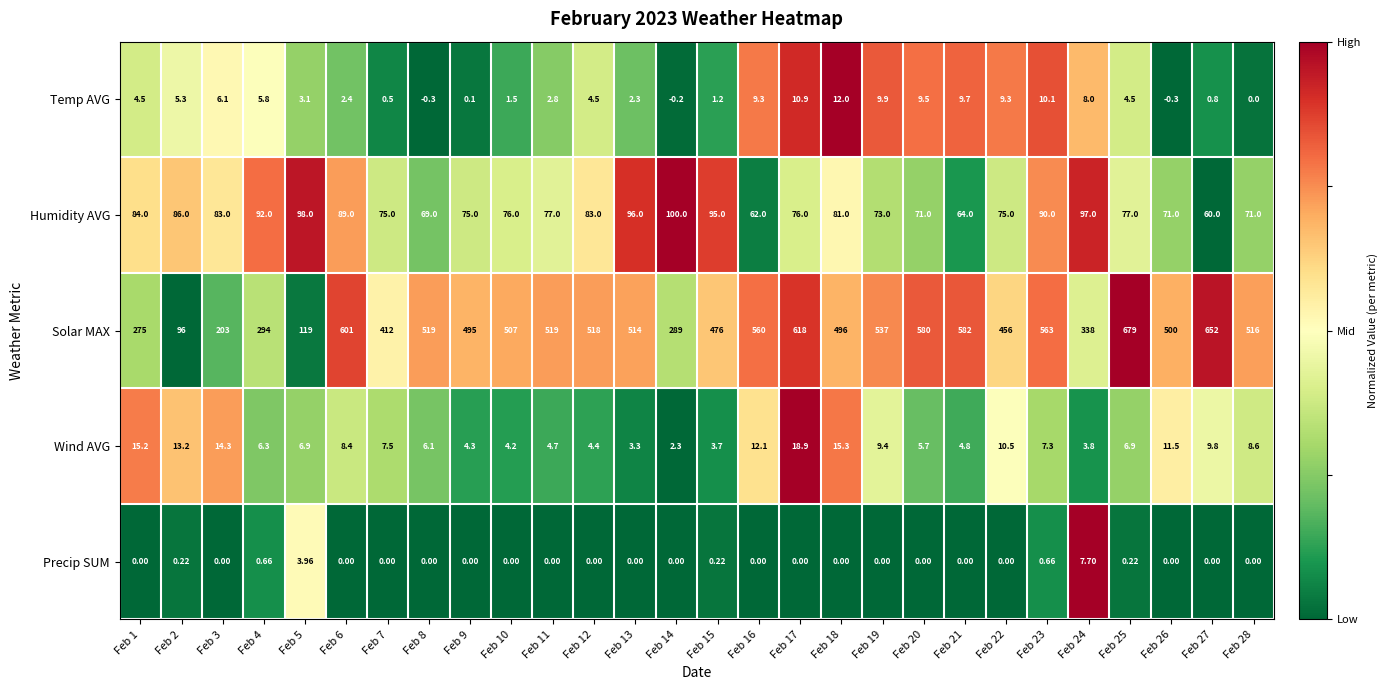

Which label corresponds to the largest value in the chart?

Feb 25